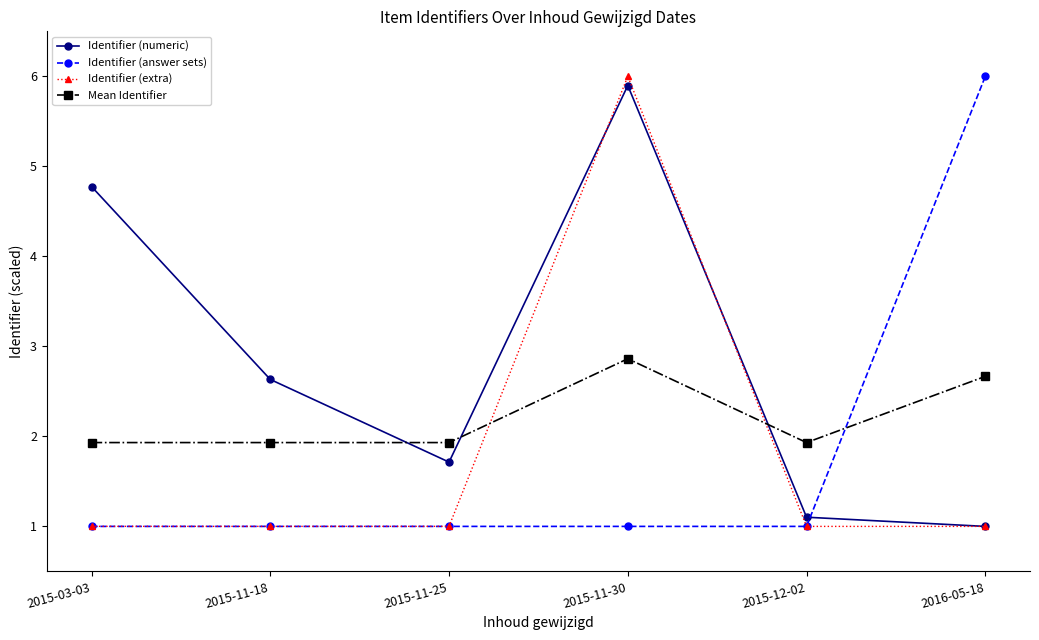

Reading right to left, list all the values displayed in this chart.

Identifier (numeric): 1.0	1.1	5.9	1.7	2.6	4.8
Identifier (answer sets): 6.0	1.0	1.0	1.0	1.0	1.0
Identifier (extra): 1.0	1.0	6.0	1.0	1.0	1.0
Mean Identifier: 2.7	1.9	2.9	1.9	1.9	1.9